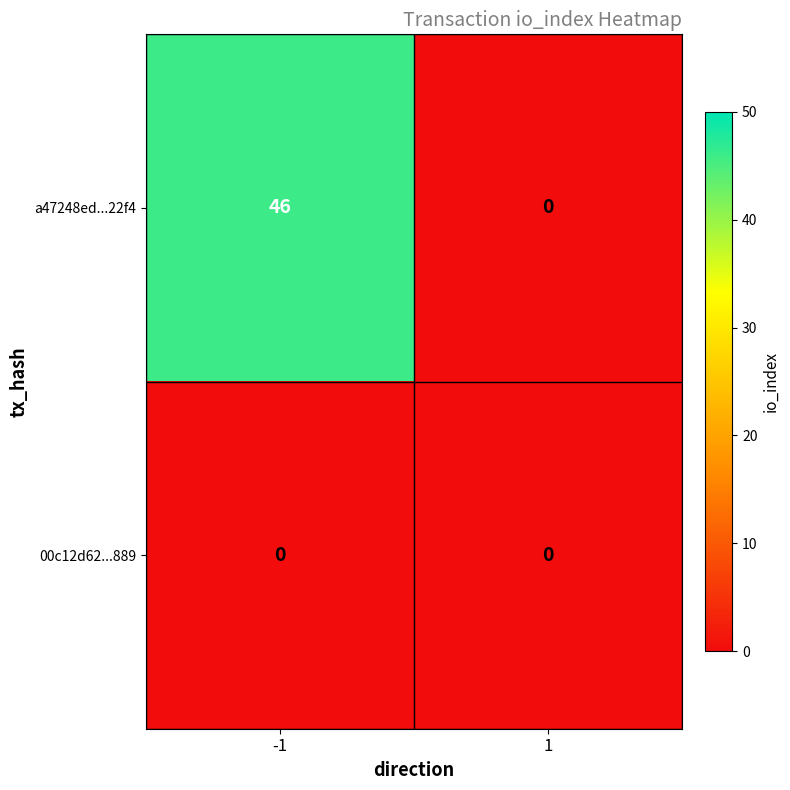

Reading left to right, transcribe all the data shown in this chart.

a47248ed...22f4: 46	0
00c12d62...889: 0	0